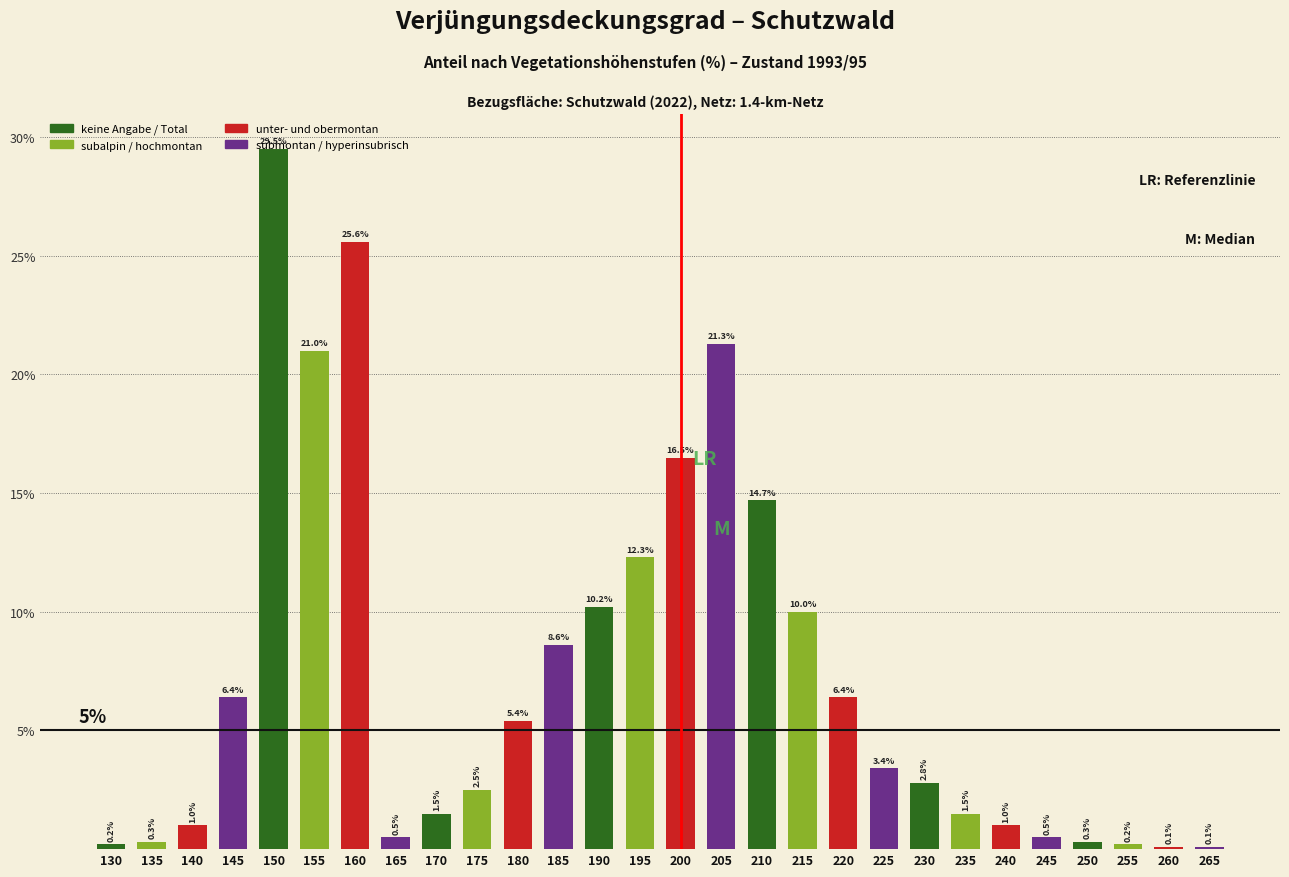

What is the value of the 16th bar from the left?

21.3